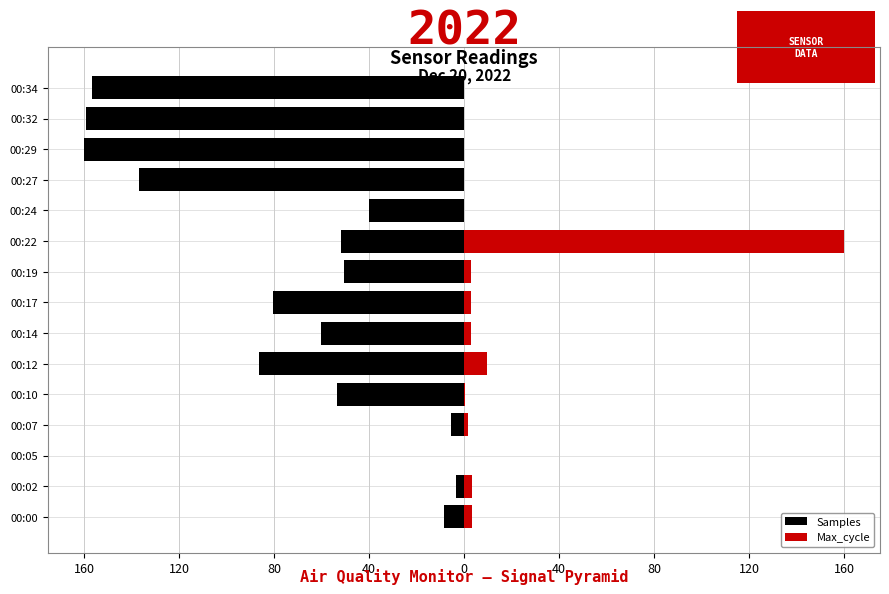

Is it true that Max_cycle equals 3.4 at 00:02?

True